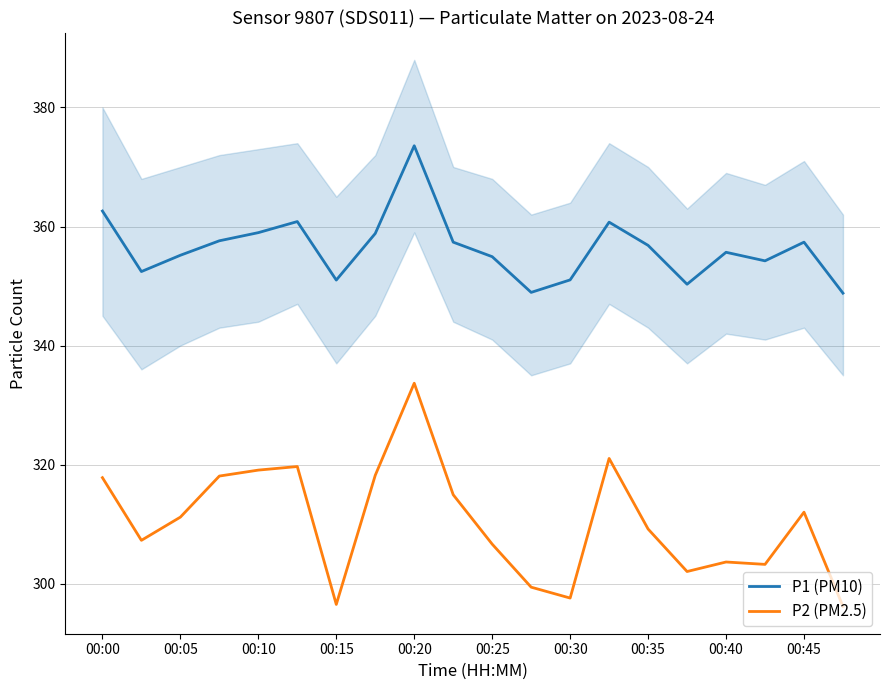

What is the maximum value for P2 (PM2.5)?

333.7